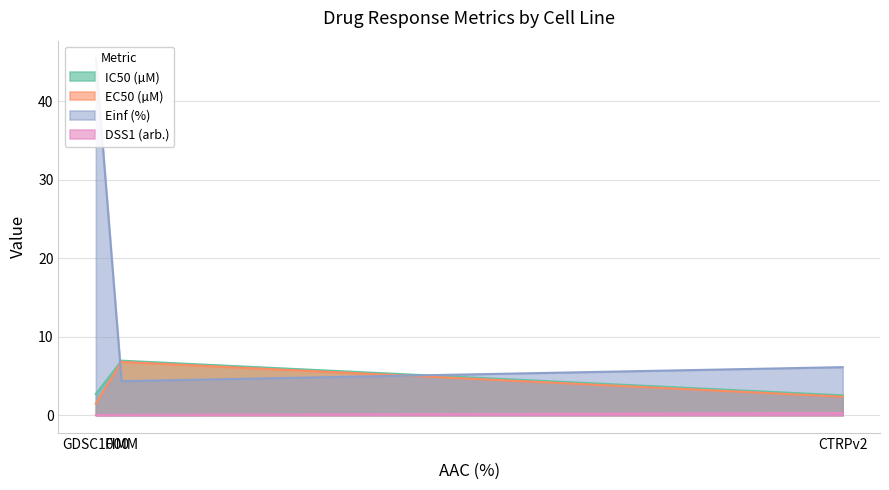

Read the IC50 (µM) value at FIMM.

7.0